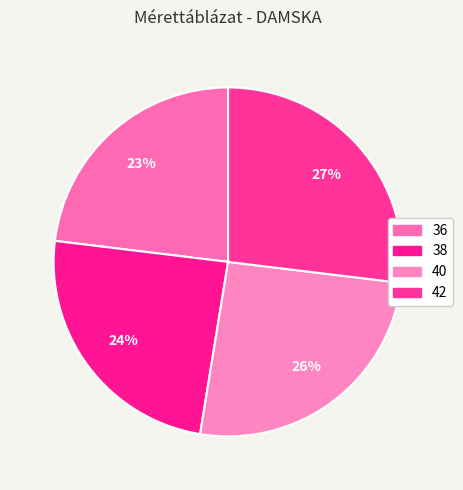

To the nearest percent, what is the average slice percentage?

25%